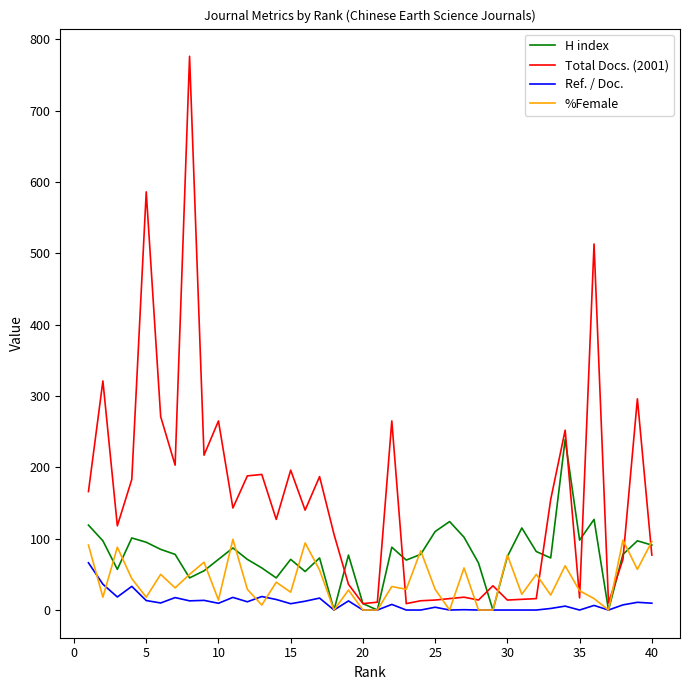

List the series in order of their overall mean, highest first.

Total Docs. (2001), H index, %Female, Ref. / Doc.